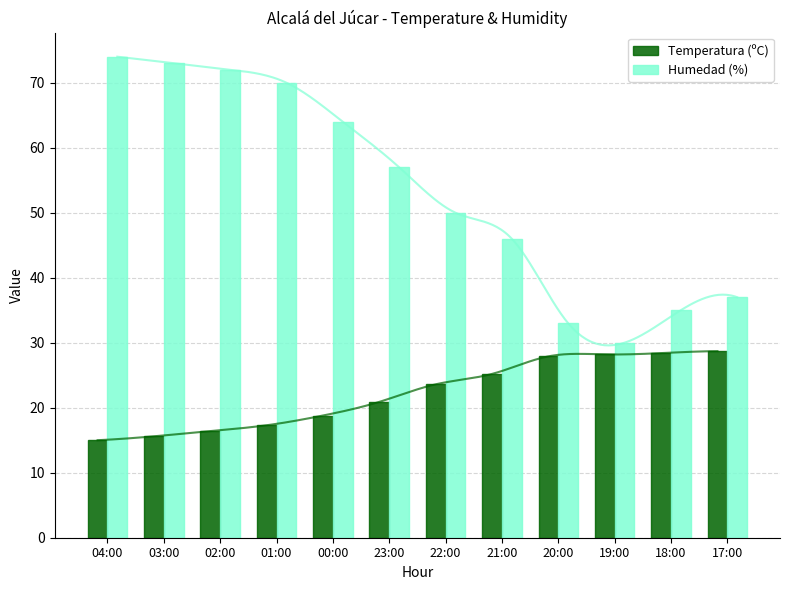

What is the minimum value shown in the chart?

15.0